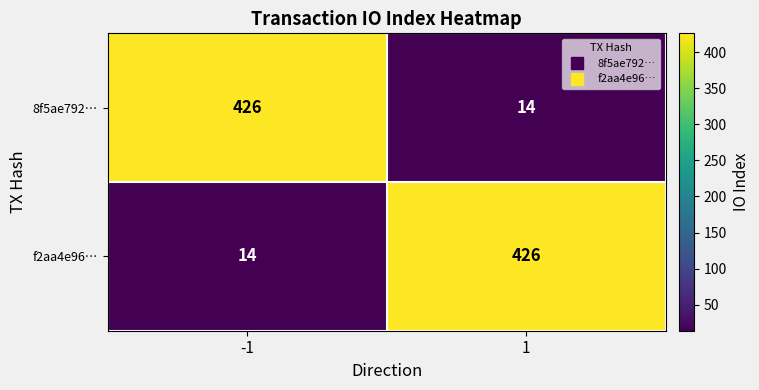

Reading left to right, what are all the values shown in this chart?

8f5ae792…: -1=426	1=14
f2aa4e96…: -1=14	1=426